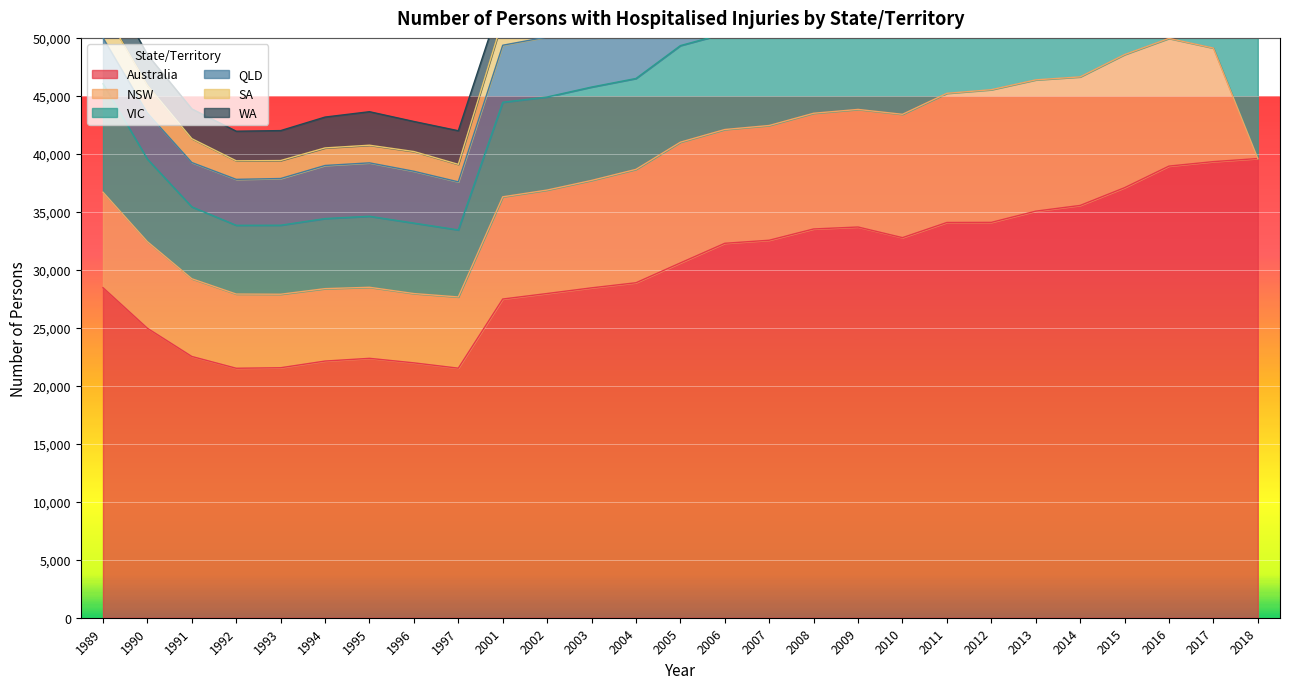

What is the approximate value of SA at 2005, to the nearest 50?

2250